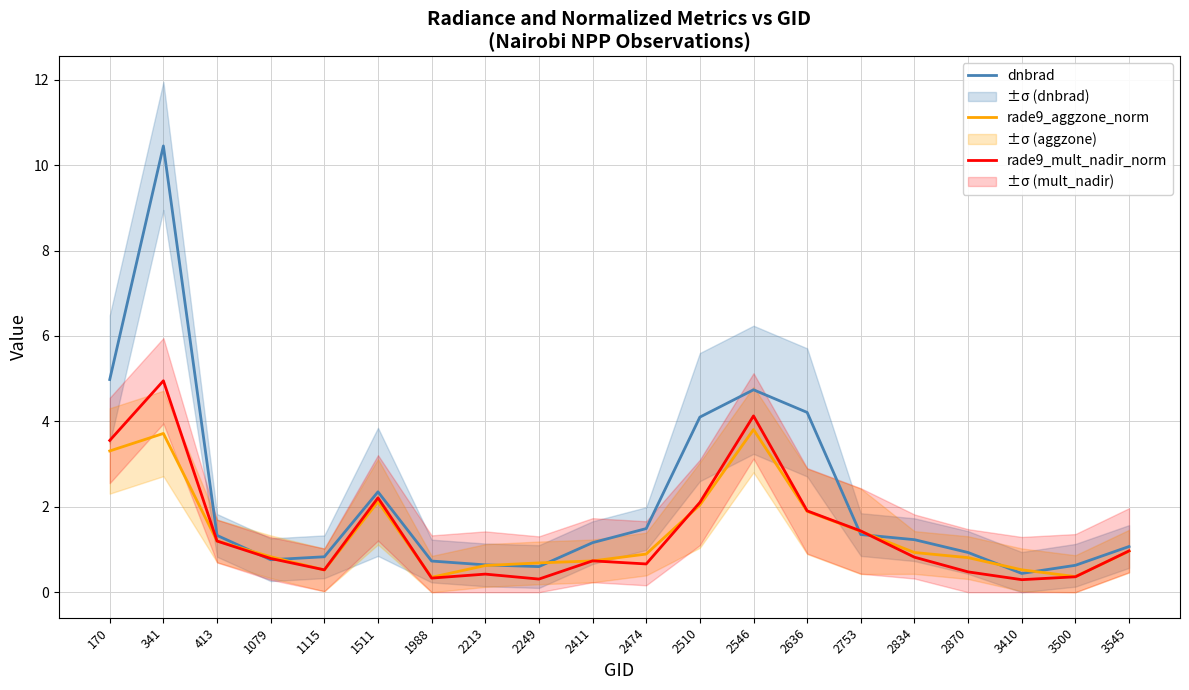

What is the spread (max minus min) of values at 1511?

0.2